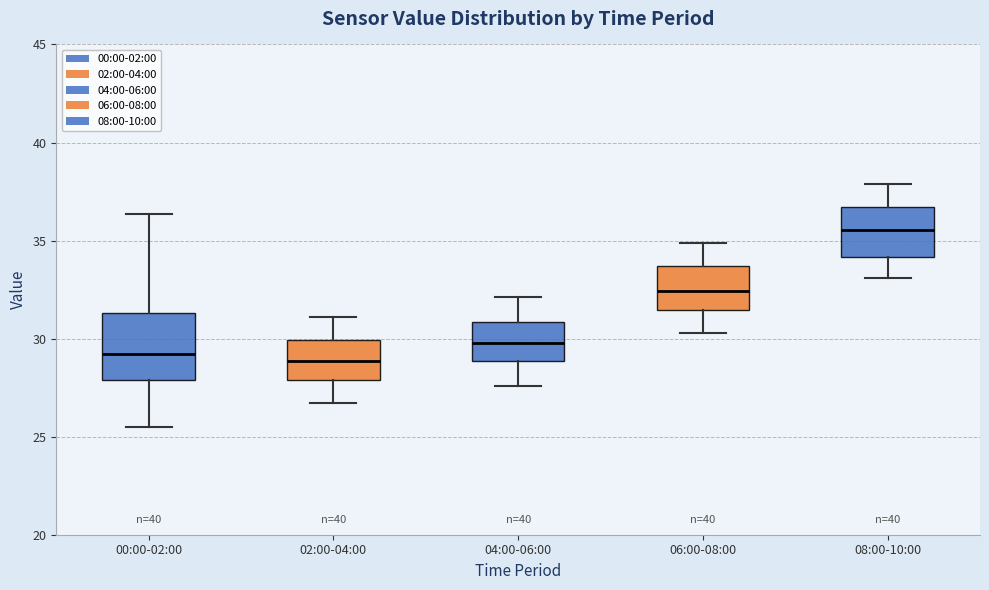

Comparing the boxes themselves (not the whiskers), which one is the tallest?

00:00-02:00